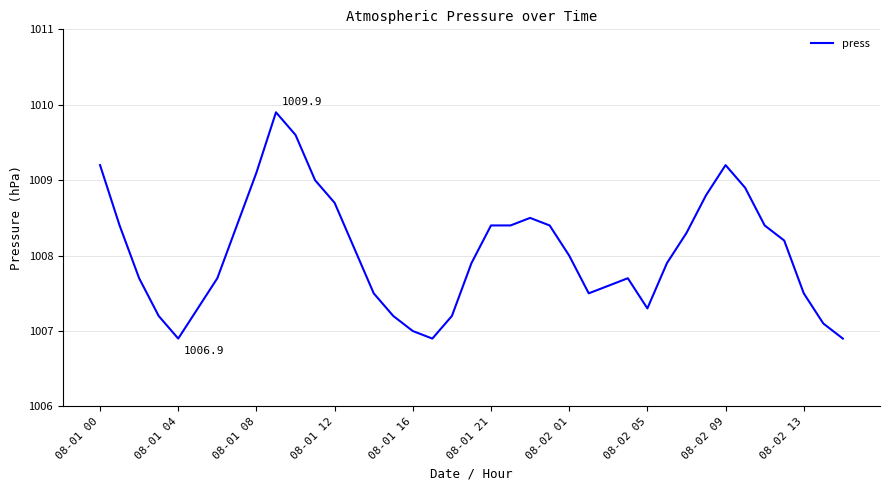

Reading left to right, what are all the values shown in this chart?

1009.2	1008.4	1007.7	1007.2	1006.9	1007.3	1007.7	1008.4	1009.1	1009.9	1009.6	1009.0	1008.7	1008.1	1007.5	1007.2	1007.0	1006.9	1007.2	1007.9	1008.4	1008.4	1008.5	1008.4	1008.0	1007.5	1007.6	1007.7	1007.3	1007.9	1008.3	1008.8	1009.2	1008.9	1008.4	1008.2	1007.5	1007.1	1006.9